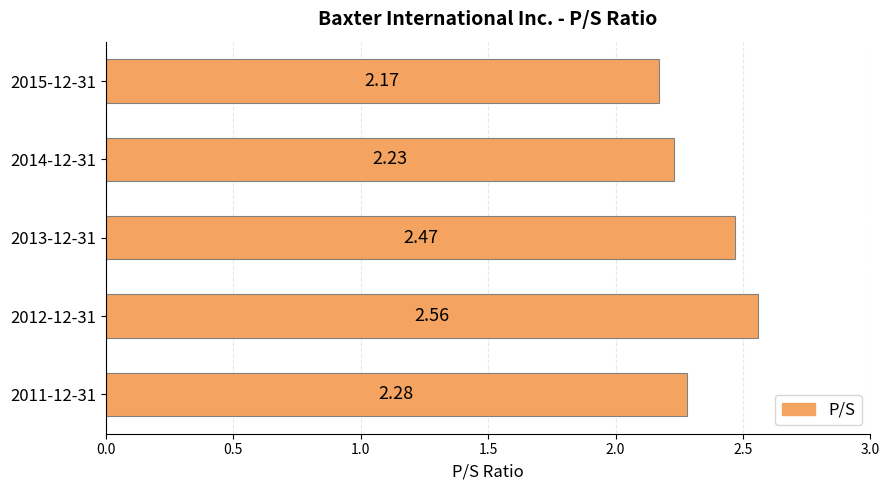

What is the difference between the maximum and minimum values?

0.4